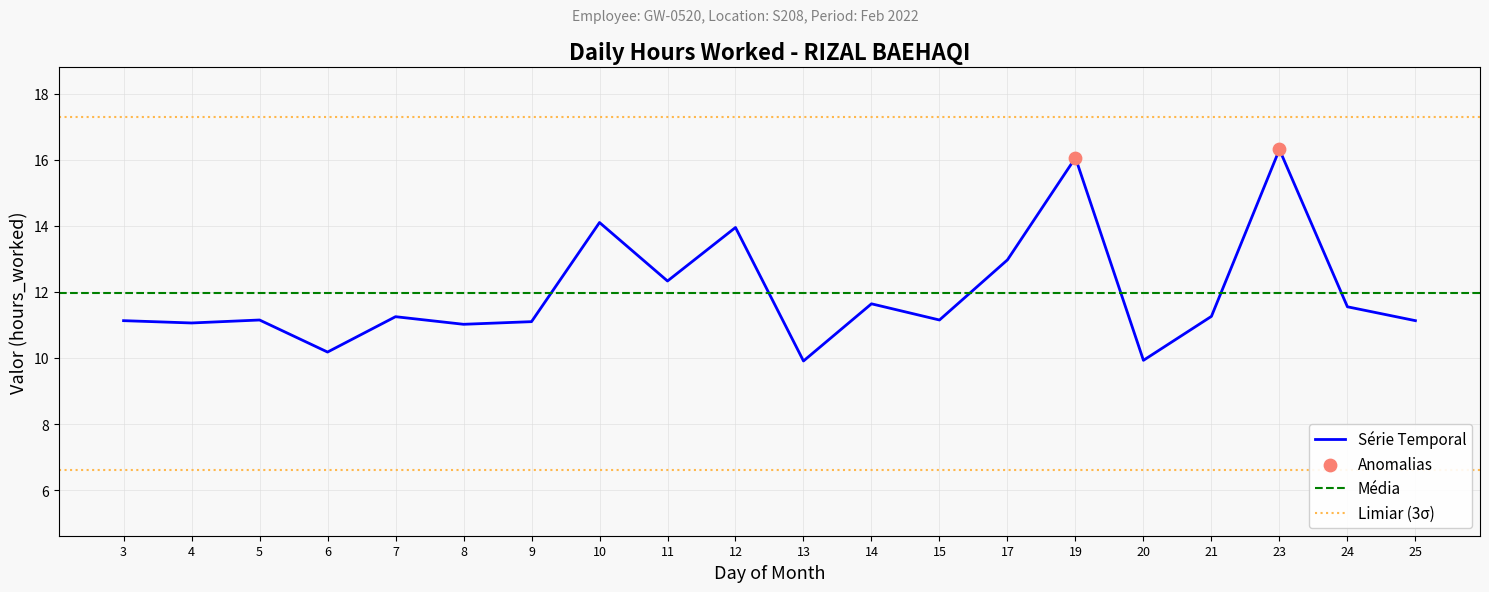

What is the change in value from 8 to 10?

+3.1